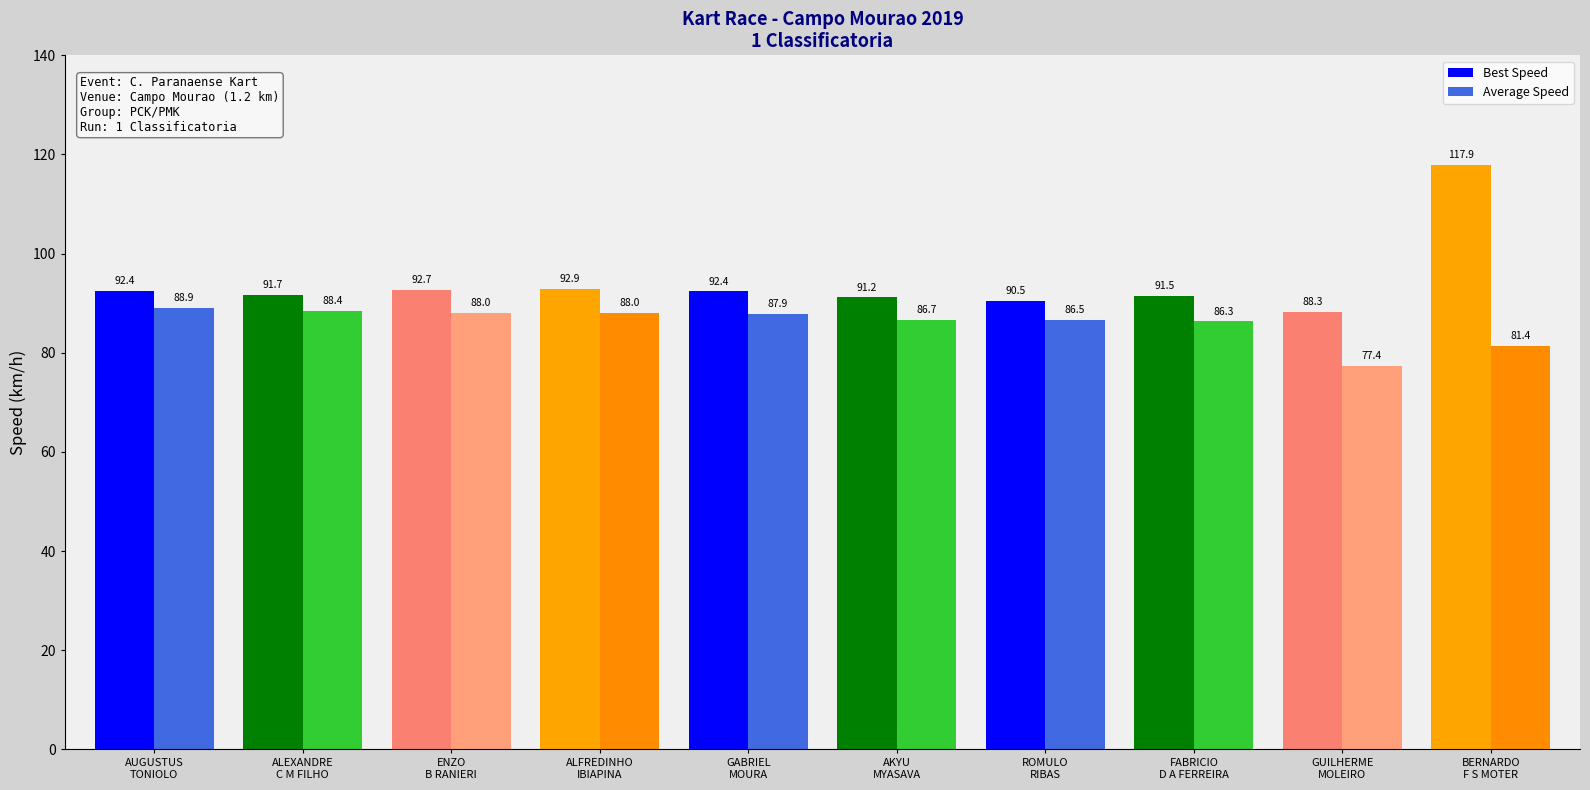

What is the total value across all series at BERNARDO
F S MOTER?

199.3